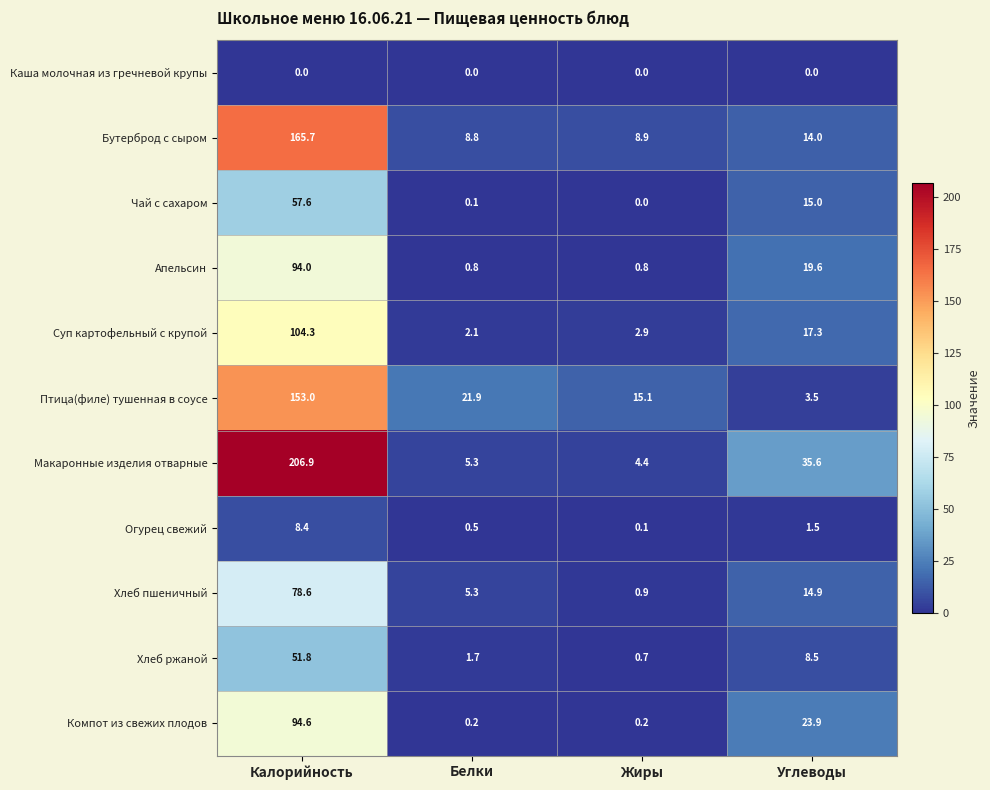

The Суп картофельный с крупой series shows 2.9 at Жиры. True or false?

True